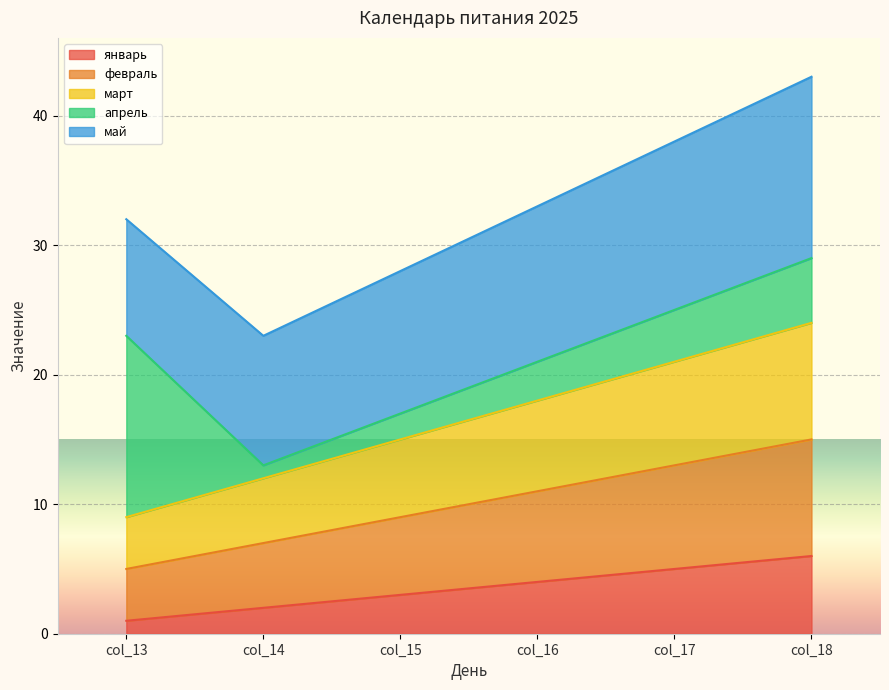

Does the chart display data point markers on the line(s)?

No